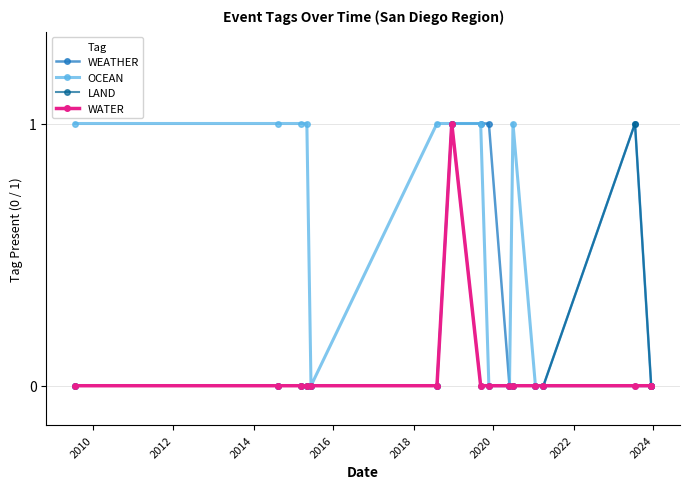

True or false: OCEAN and LAND cross at least once.

False